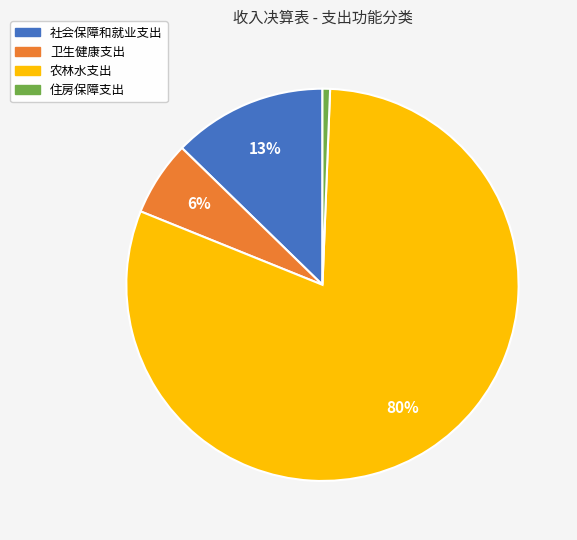

Rank the categories by value from highest to lowest.

农林水支出, 社会保障和就业支出, 卫生健康支出, 住房保障支出